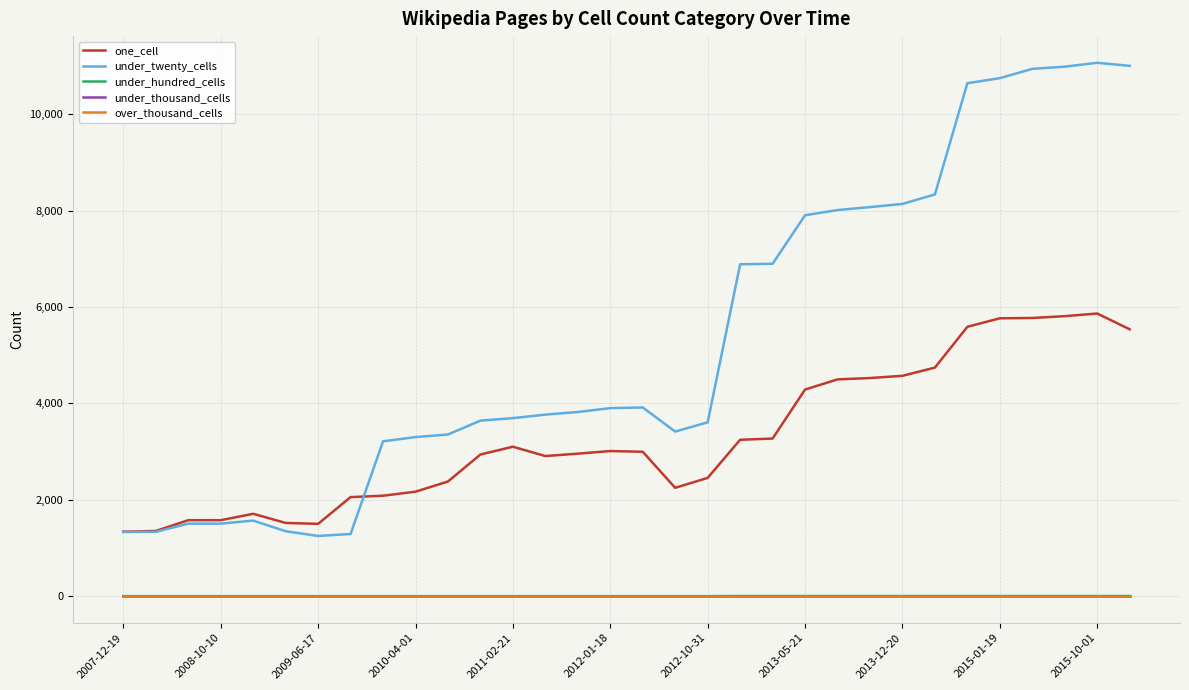

True or false: under_thousand_cells and one_cell cross at least once.

False